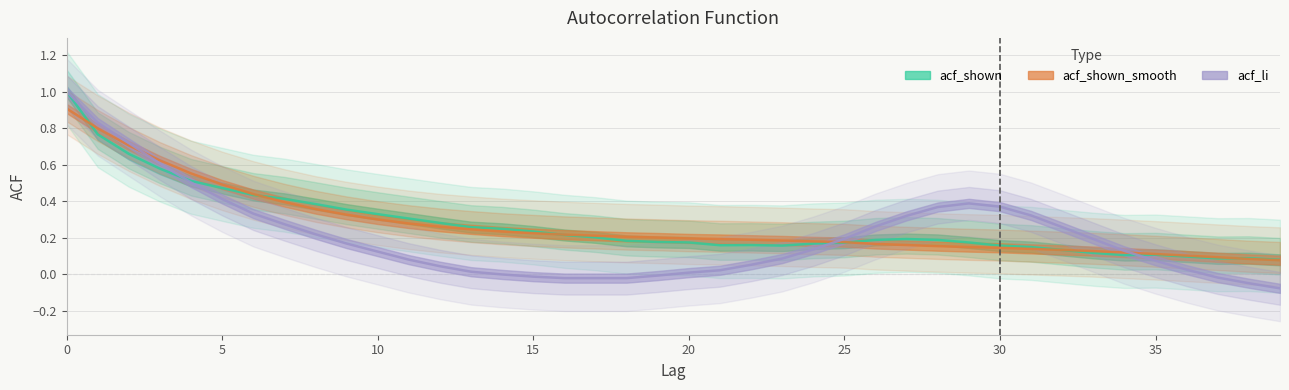

Which series has the largest range (max minus min)?

acf_li